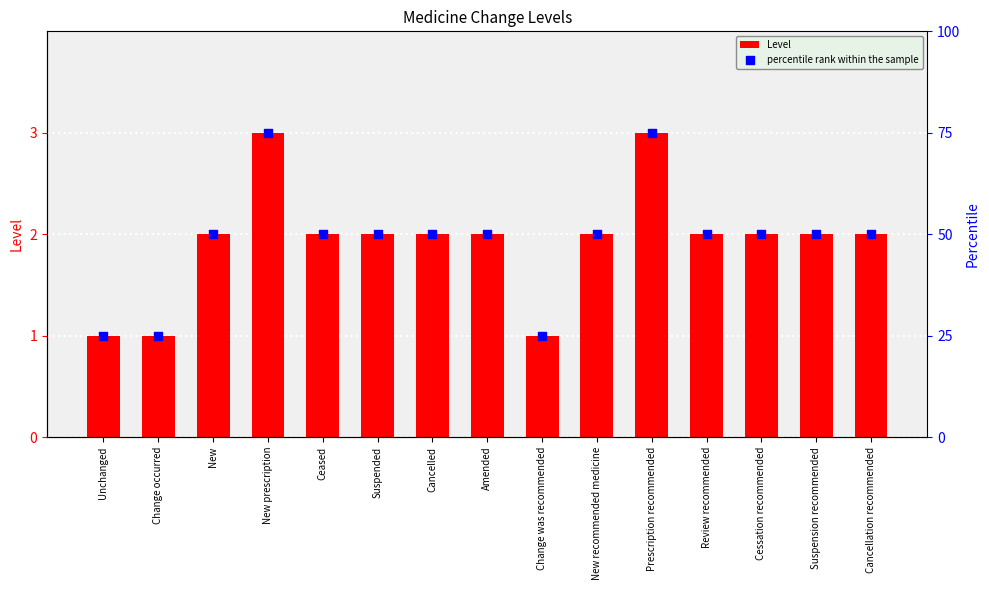

What are all the series names shown in the legend?

Level, percentile rank within the sample